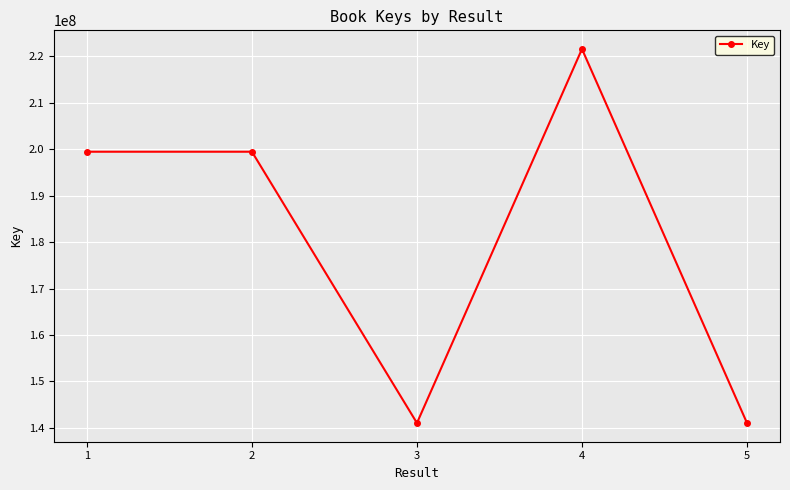

What is the change in value from 2 to 5?

-58418746